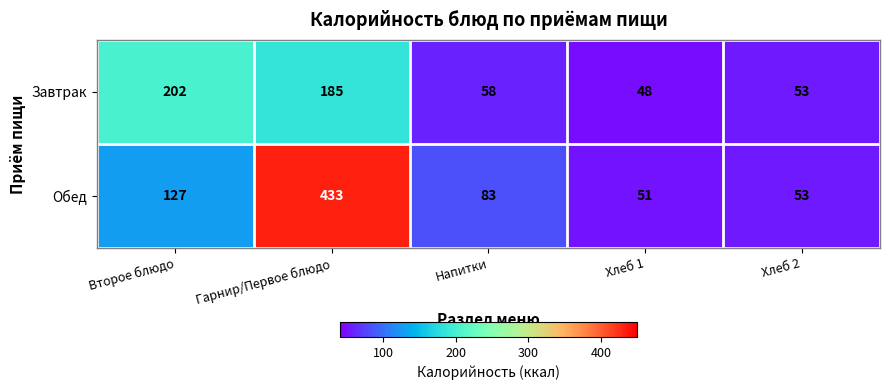

List the series in order of their overall mean, highest first.

Обед, Завтрак